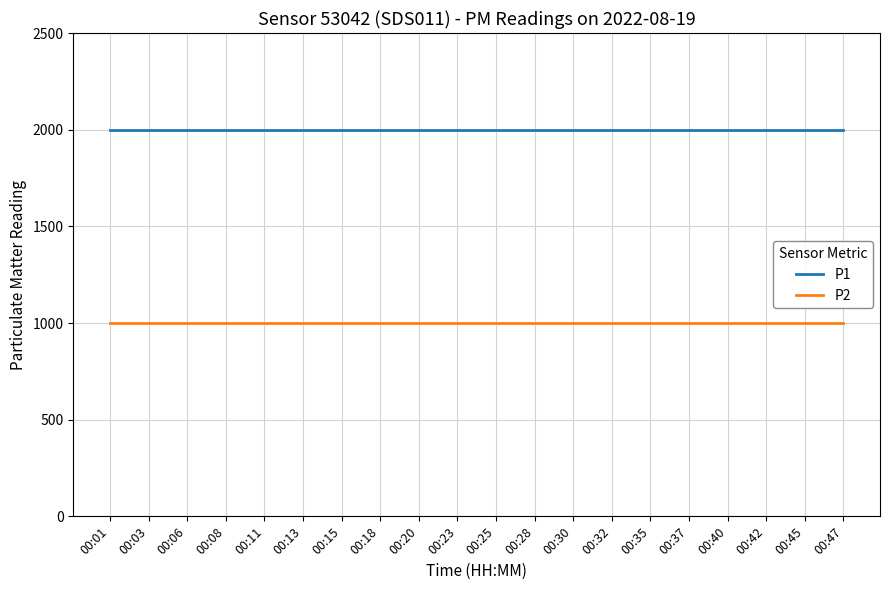

What is the smallest value displayed?

999.9